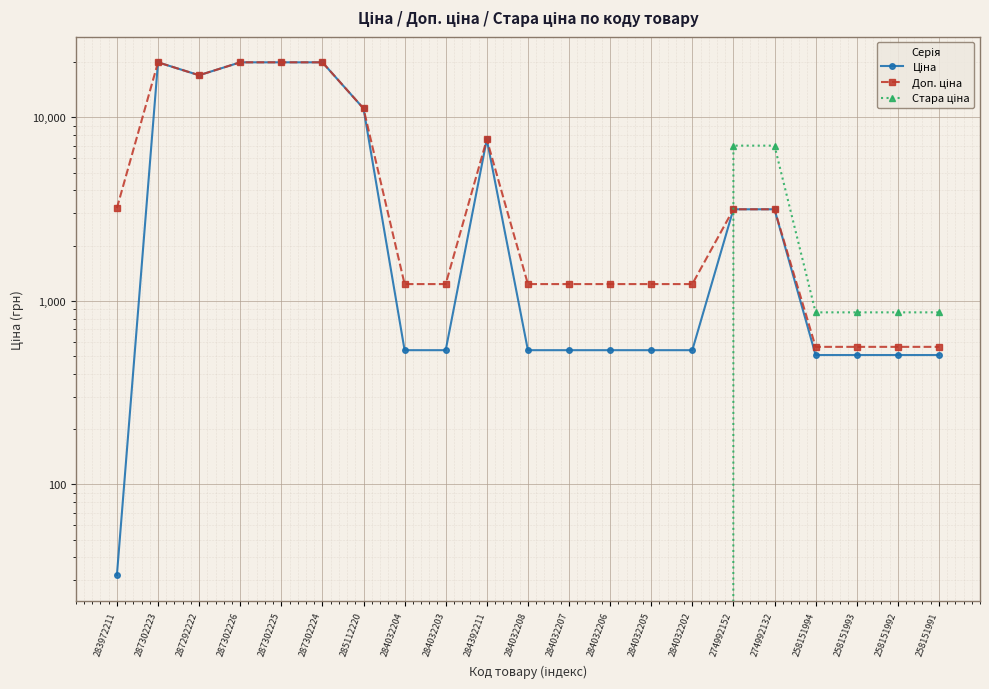

Is the value of Ціна at 287302225 greater than the value of Доп. ціна at 258151992?

Yes